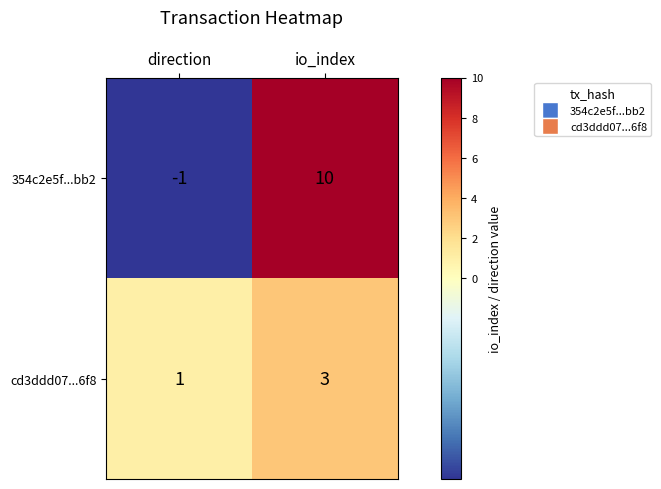

What is the difference between the 354c2e5f...bb2 values at direction and io_index?

11